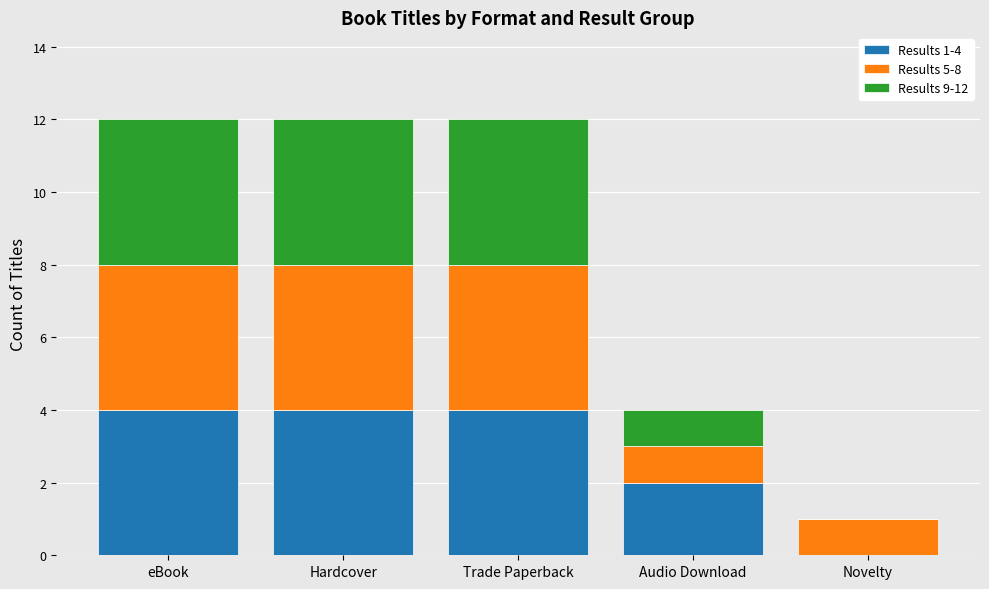

What is the total value across all series at Trade Paperback?

12